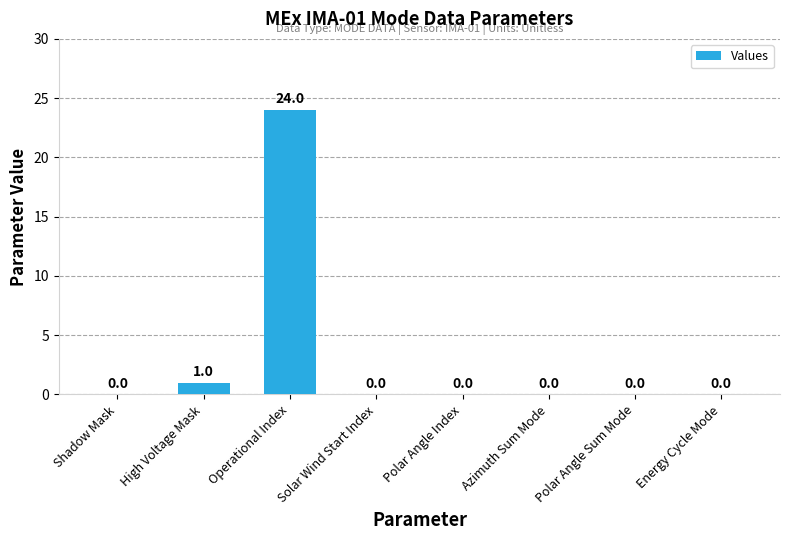

The chart shows a value of 24 at Operational Index. True or false?

True